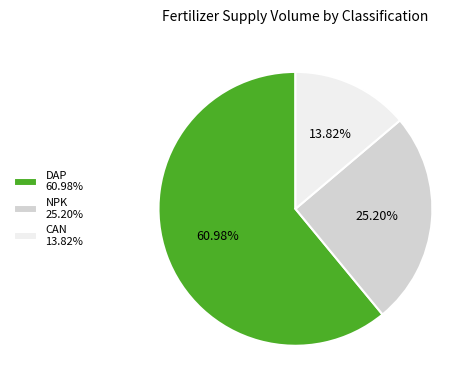

Between CAN 13.82% and NPK 25.20%, which is larger?

NPK 25.20%